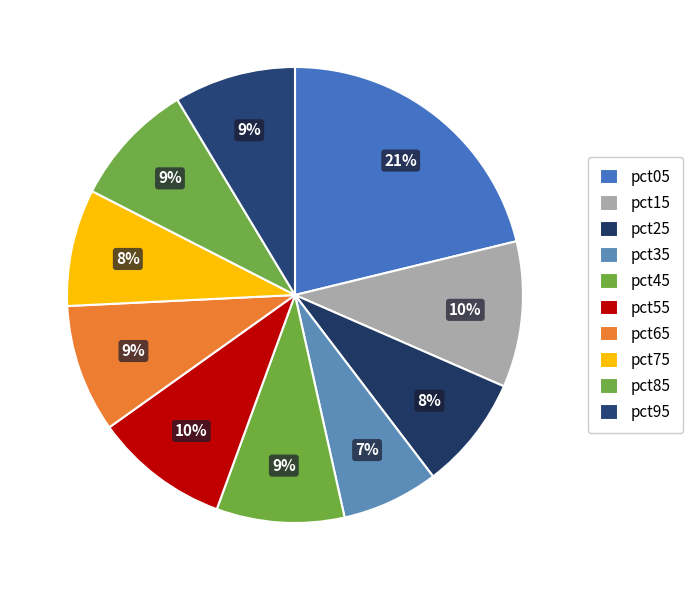

What percentage do pct25 and pct85 together represent?

16.9%